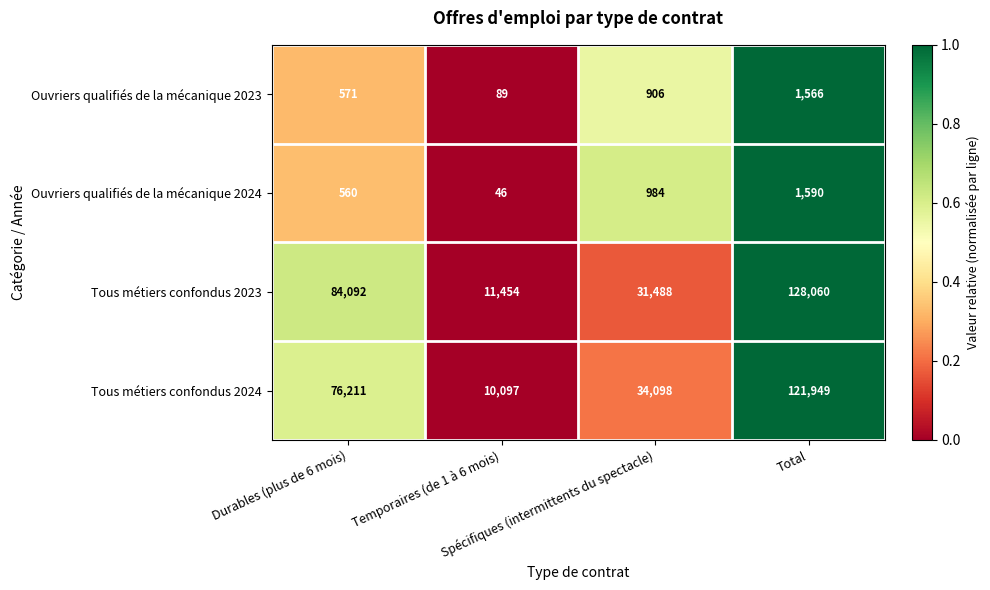

Which series has the widest spread of values?

Tous métiers confondus 2023